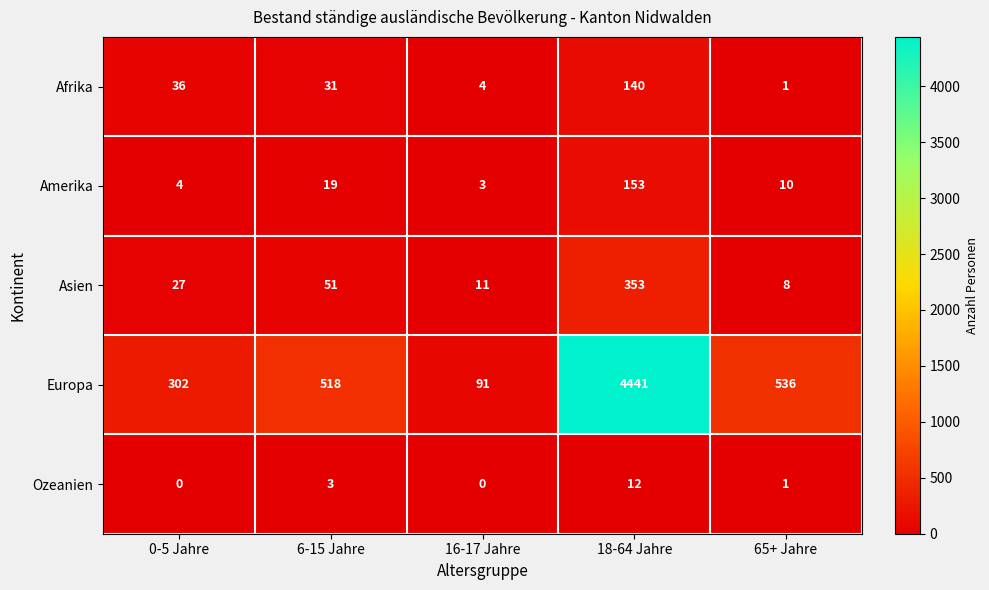

The value of Europa at 0-5 Jahre is 302. True or false?

True